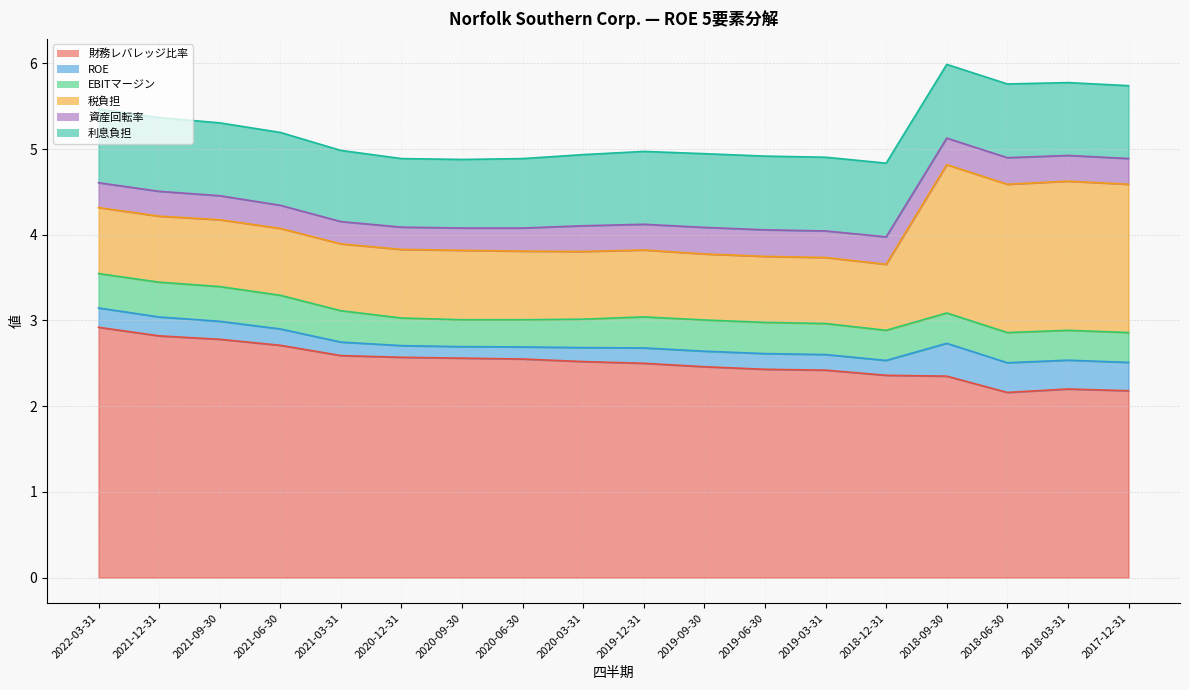

At which label does 財務レバレッジ比率 reach its peak?

2022-03-31